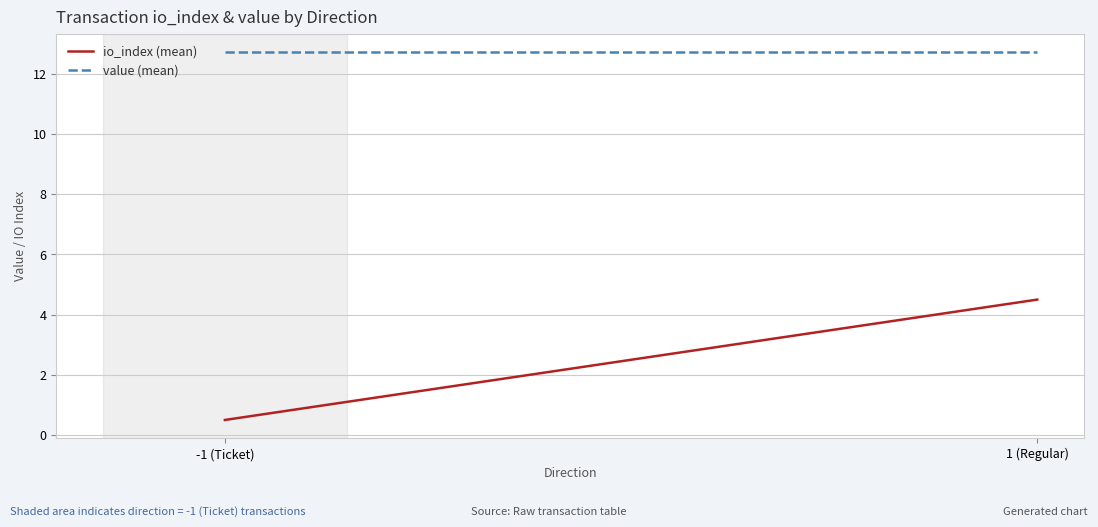

What is the sum of all value (mean) values?

25.4